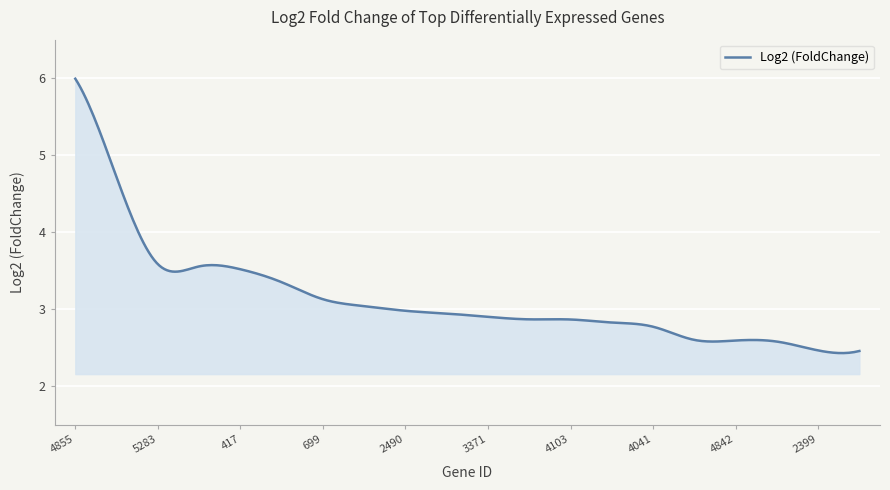

What is the maximum value shown in the chart?

6.0